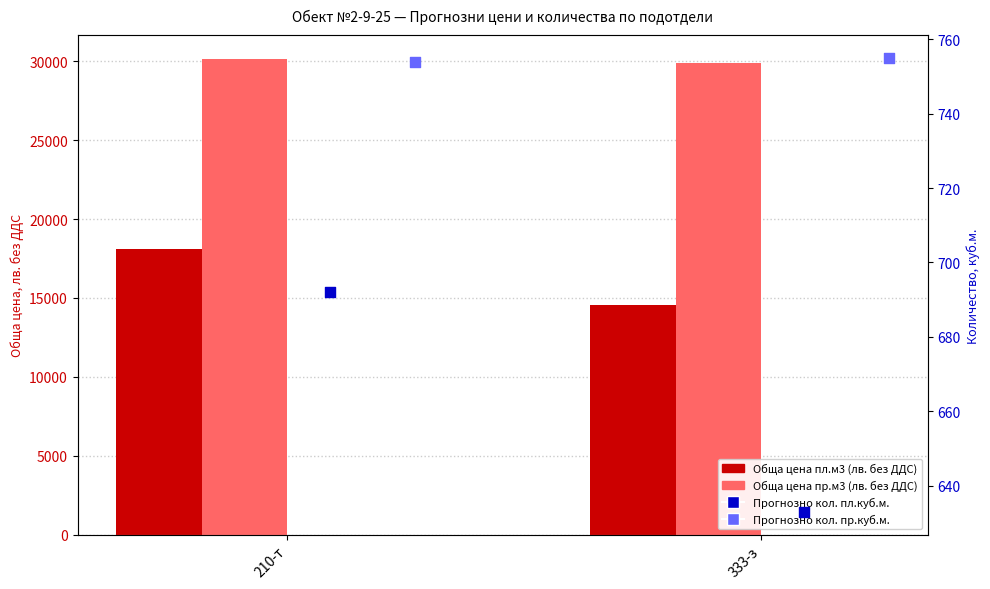

Which series has the largest Y range (max minus min)?

Обща цена пл.м3 (лв. без ДДС)